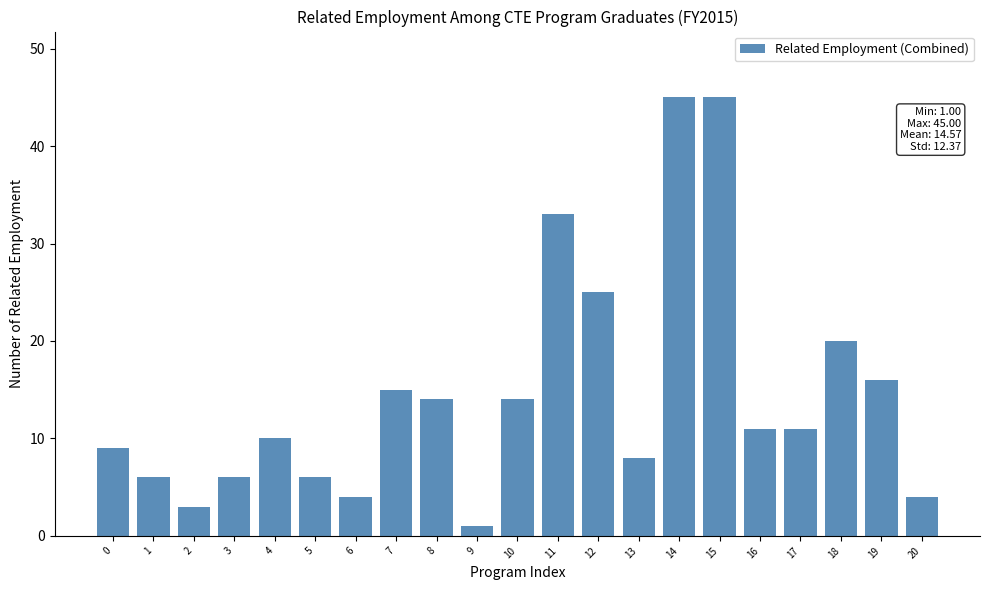

Reading left to right, extract all data points from this chart.

9	6	3	6	10	6	4	15	14	1	14	33	25	8	45	45	11	11	20	16	4